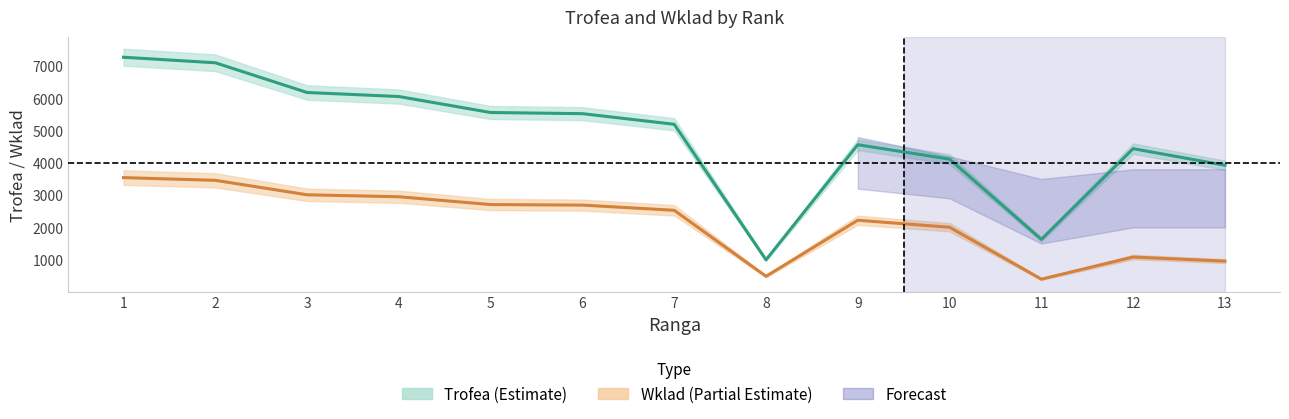

What is the difference between the highest and lowest values at 6?

2833.4